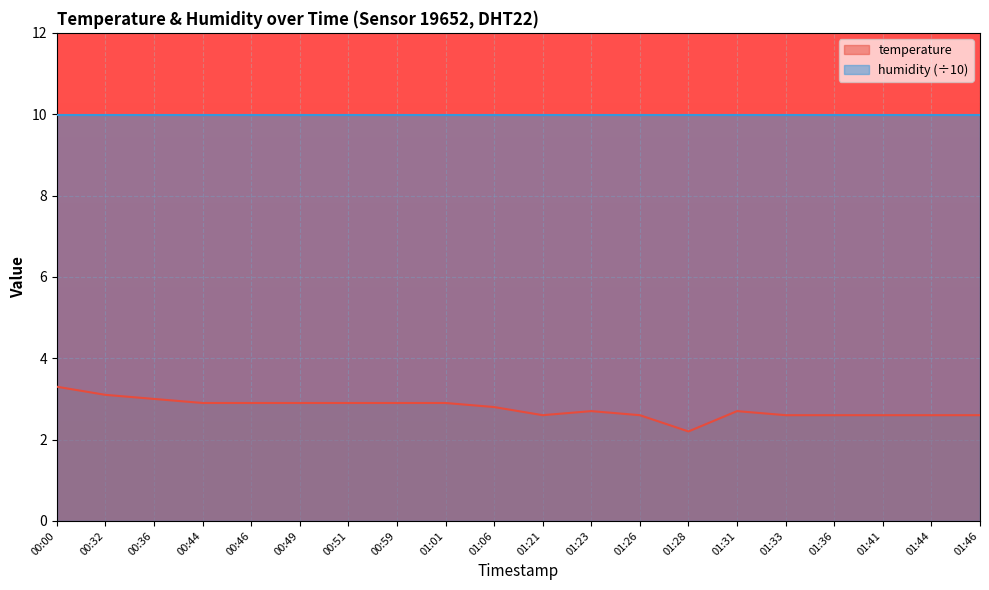

What is the change in value from 00:59 to 01:44?

-0.3